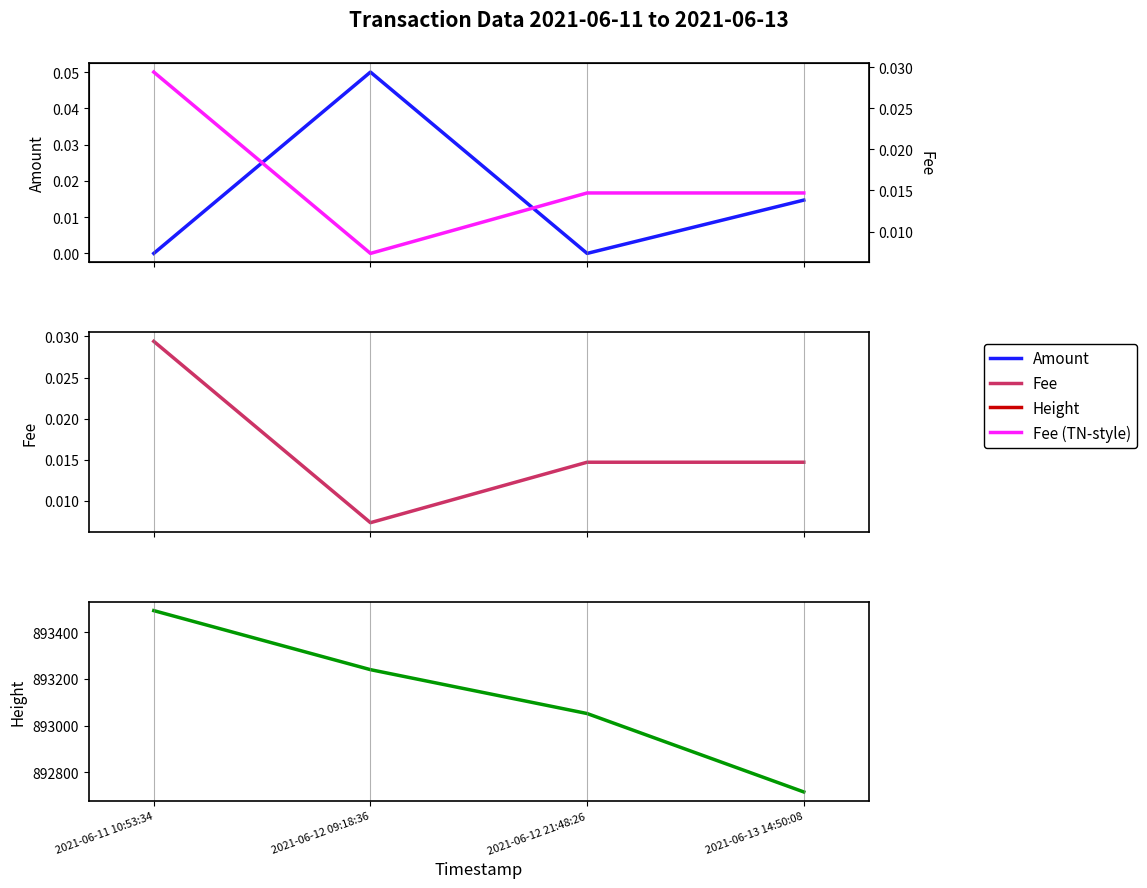

What position from the left is 2021-06-13 14:50:08?

4